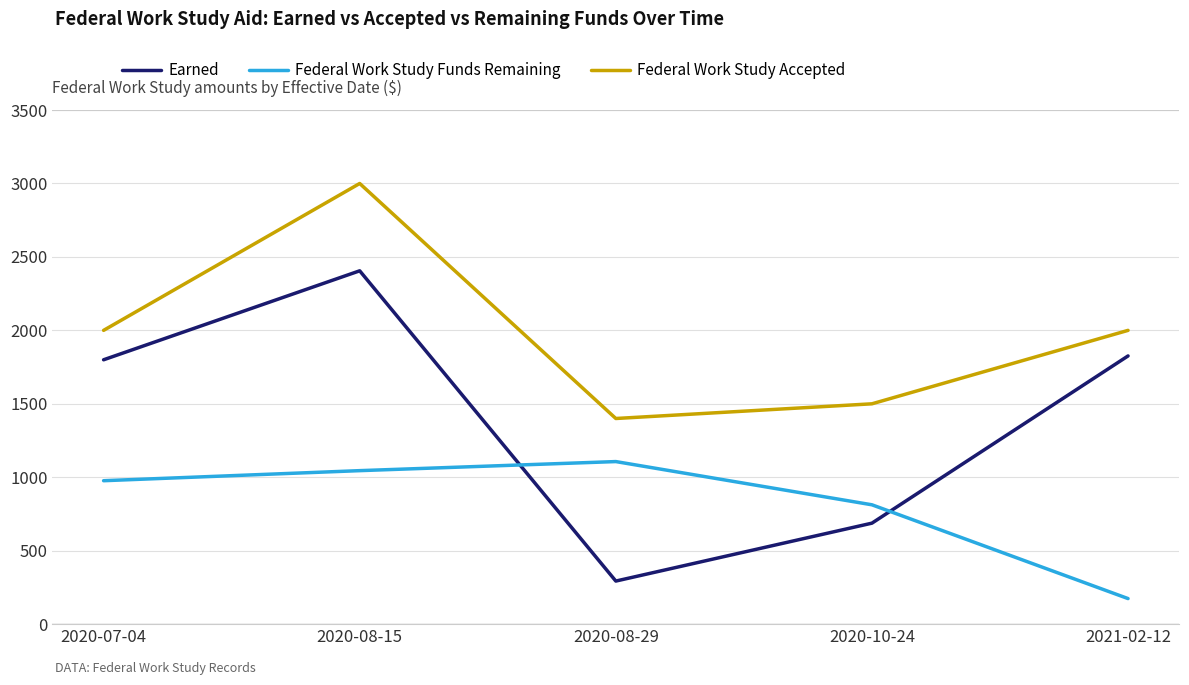

The value of Federal Work Study Accepted at 2020-08-29 is 434.9. True or false?

False